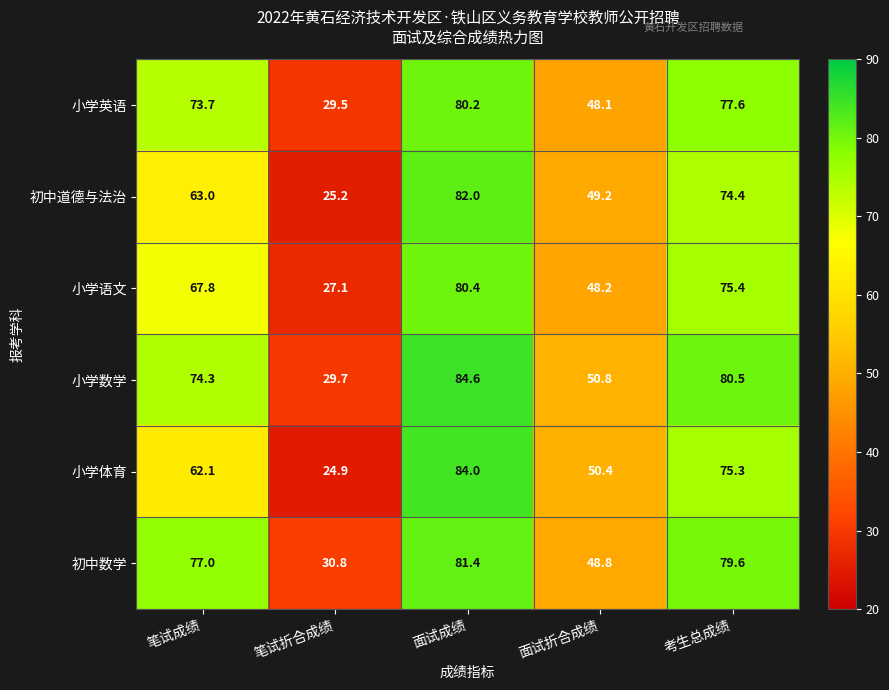

Where does the 小学语文 series first go above 67?

笔试成绩